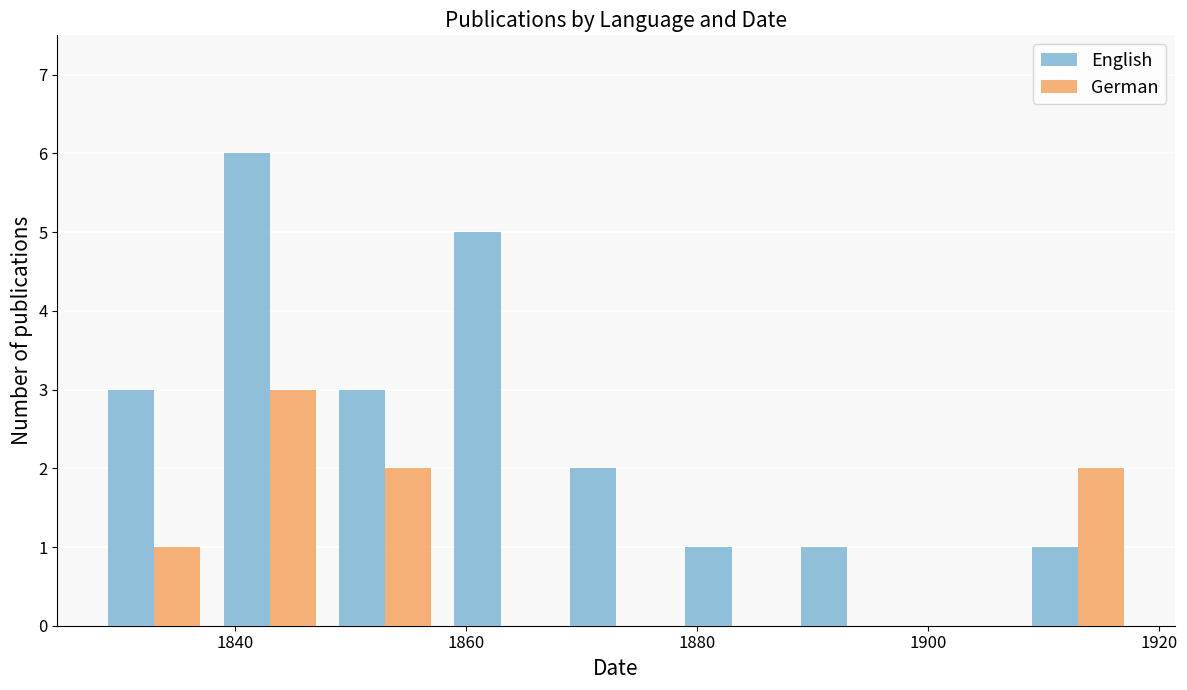

Which series has the largest total across all categories?

English